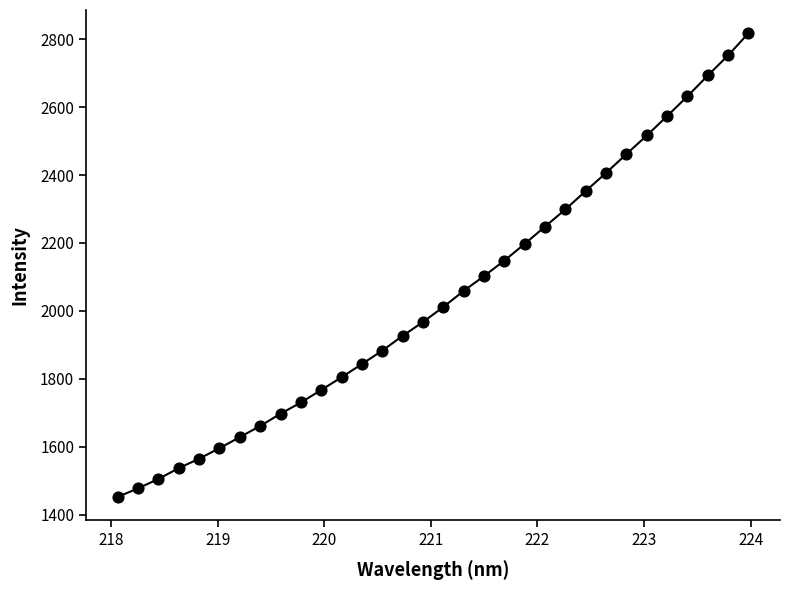

What is the range of Y values (max minus min)?

1365.9